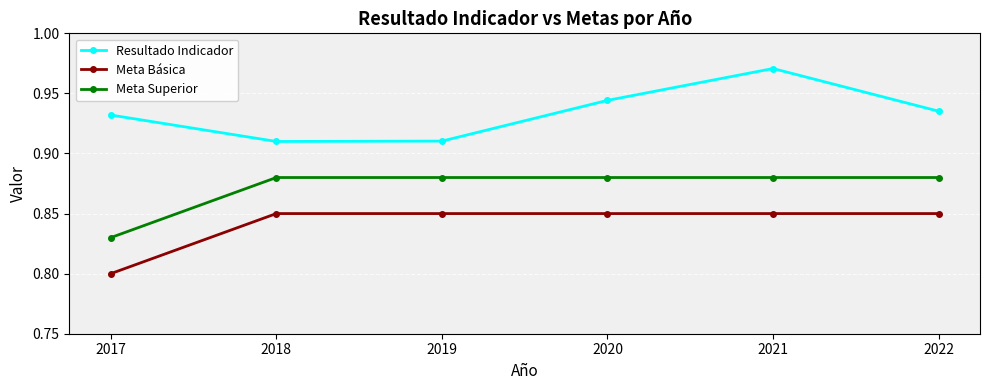

Which series has the widest spread of values?

Resultado Indicador